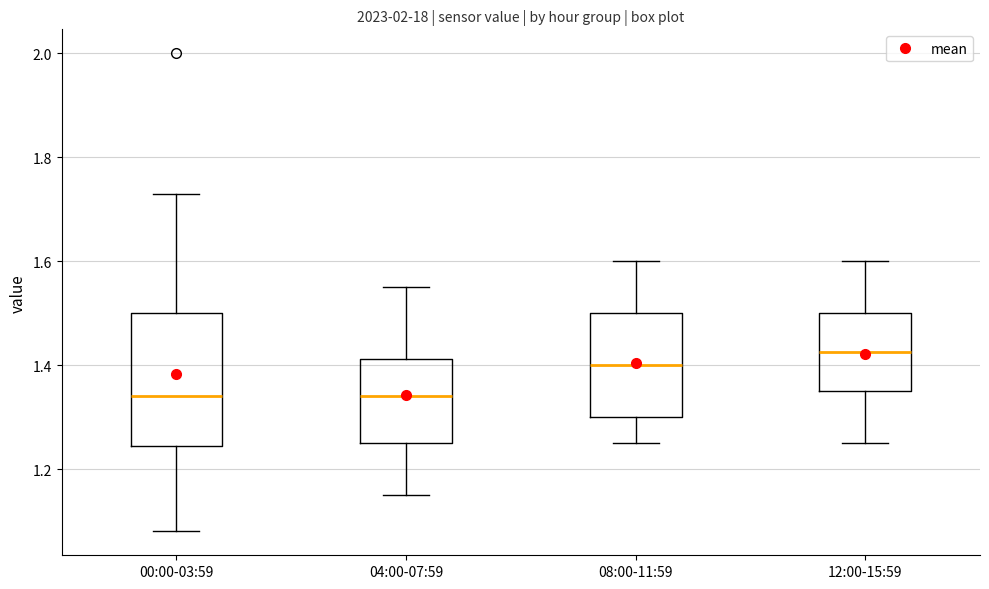

Which box's median line is the highest?

12:00-15:59